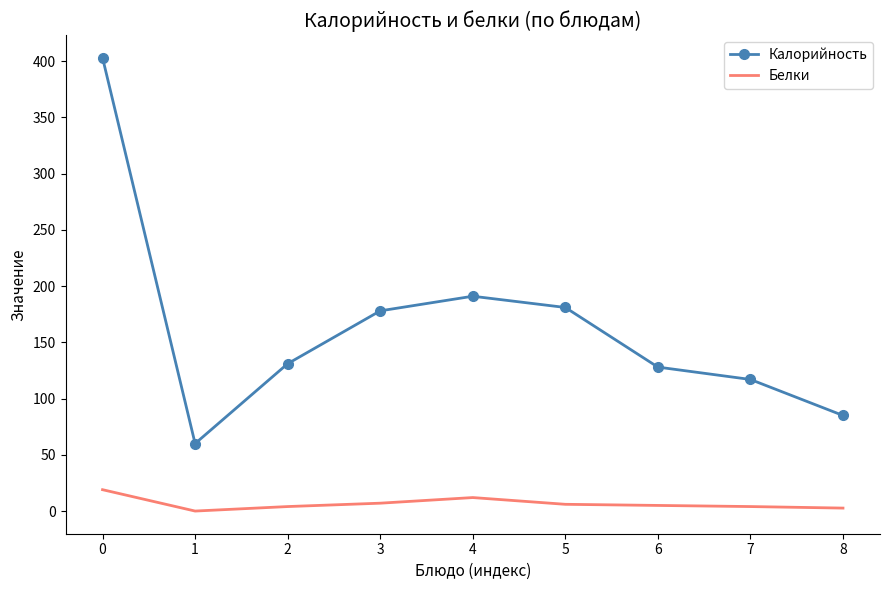

The value of Калорийность at 7 is 117.0. True or false?

True